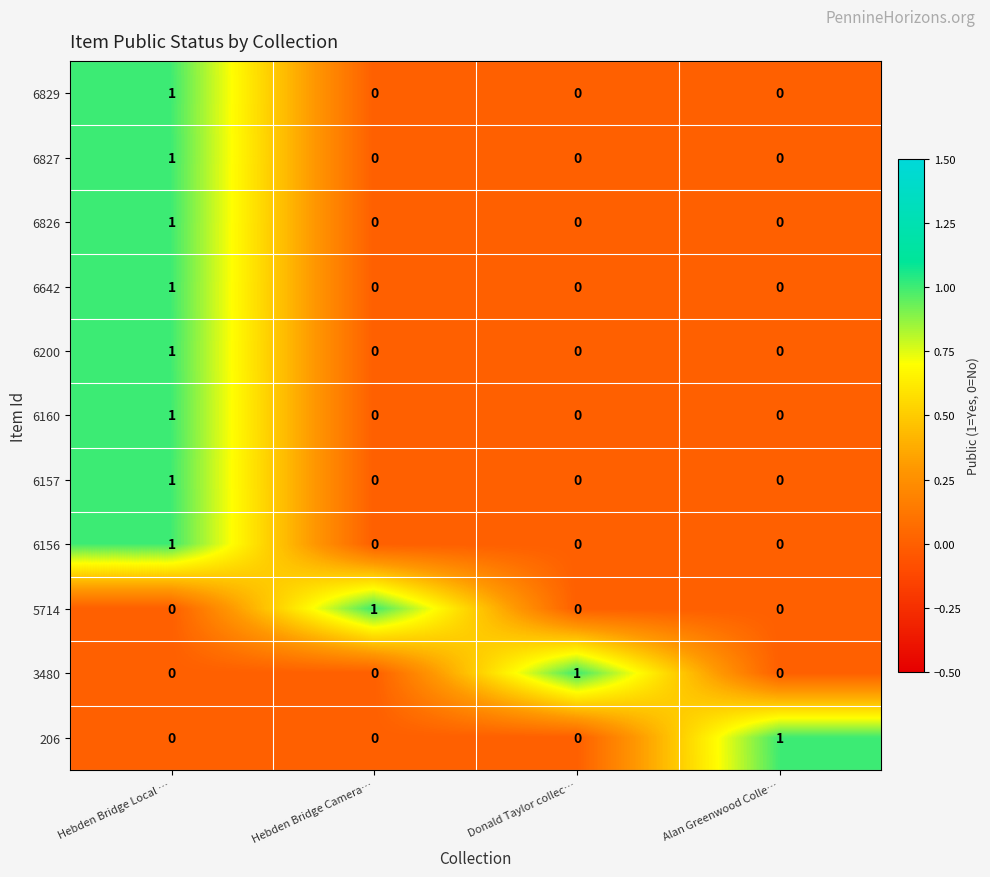

How many 3480 values are between 0 and 1?

4